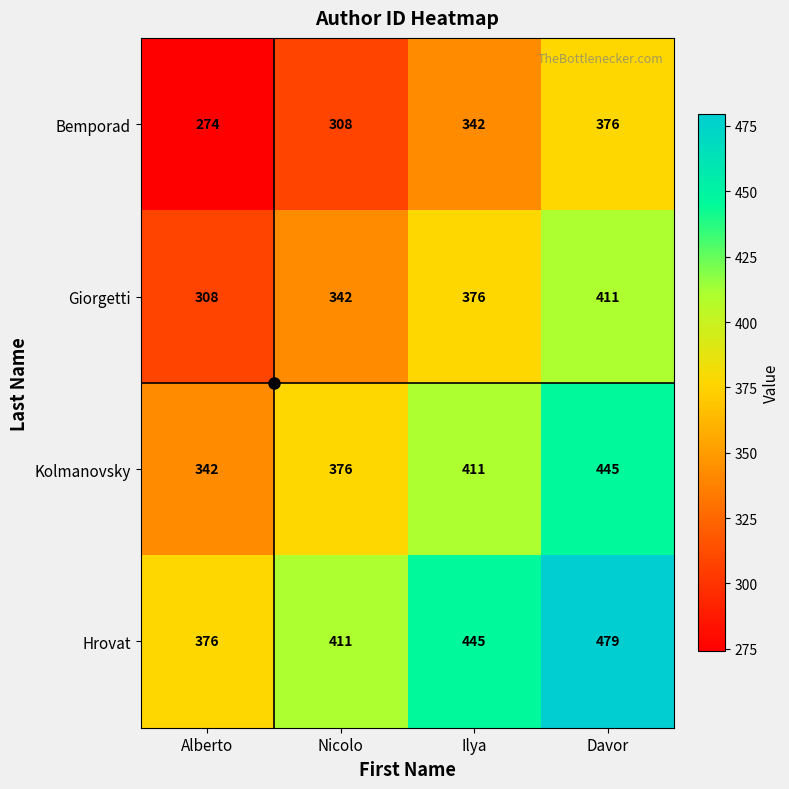

Read the Hrovat value at Ilya.

445